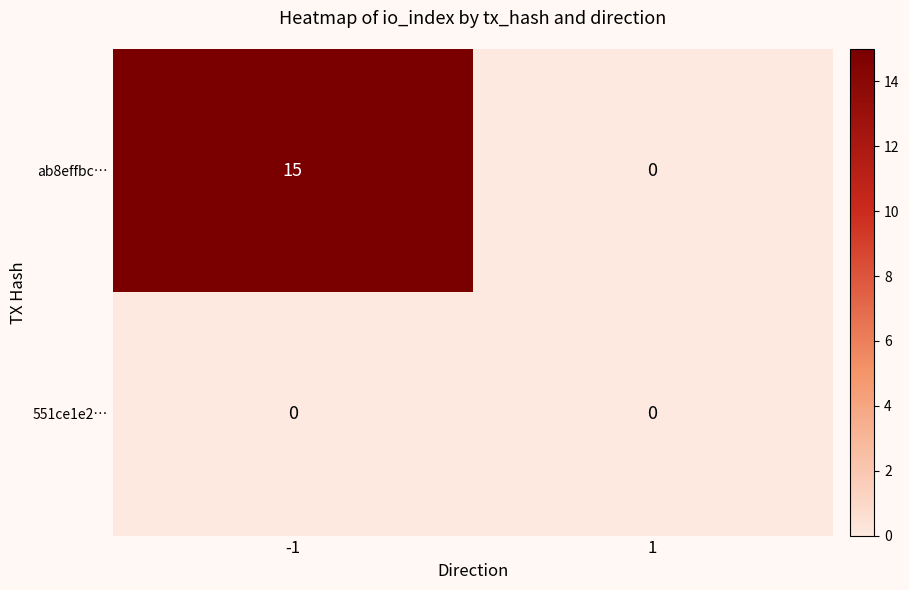

Reading left to right, what are all the values shown in this chart?

ab8effbc…: 15	0
551ce1e2…: 0	0